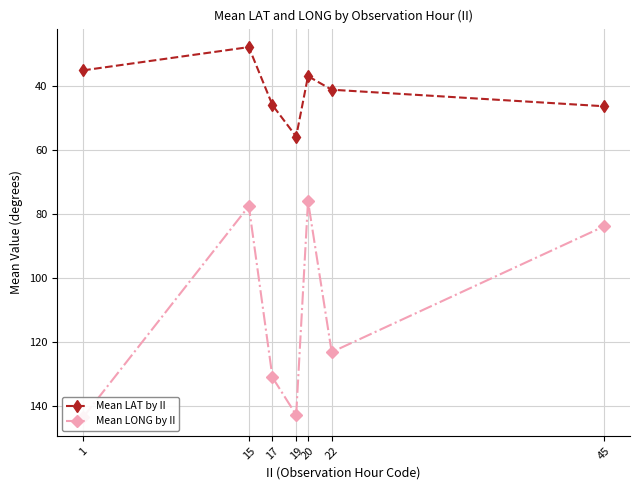

What is the average value of the Mean LONG by II series?

111.2